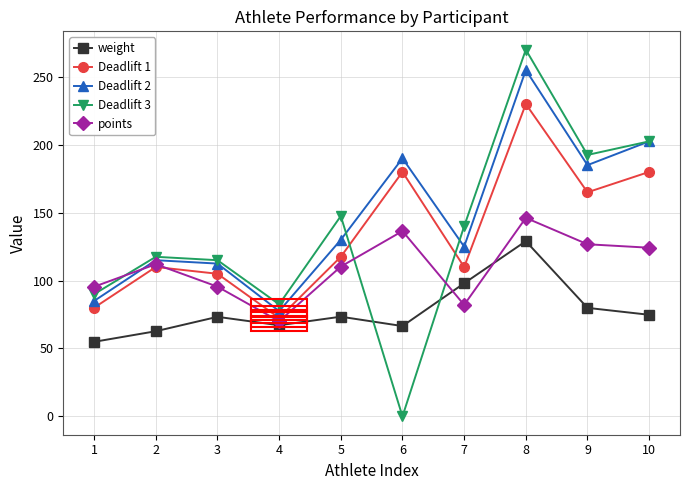

At which label does Deadlift 1 reach its minimum?

4